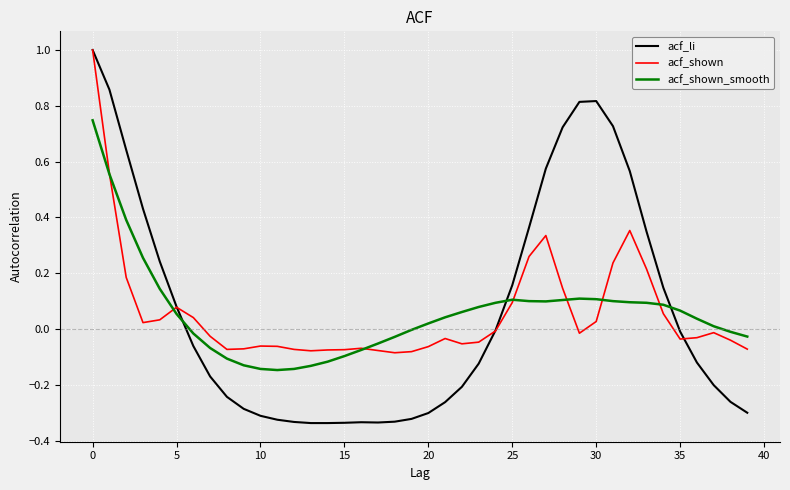

What is the sum of all acf_shown values?

2.3